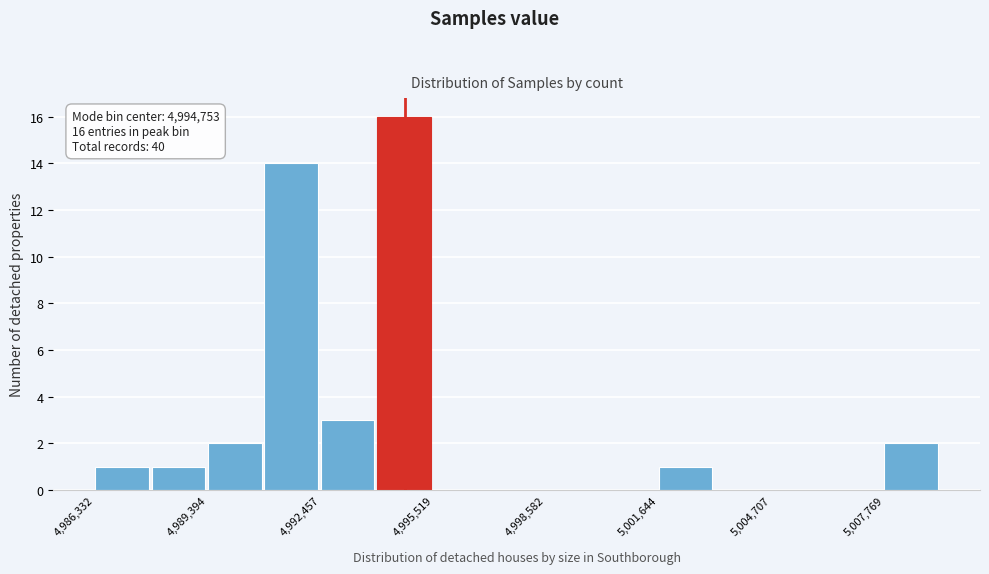

Read against the x-axis, roughly where is the centre of the tallest bar?

4994500